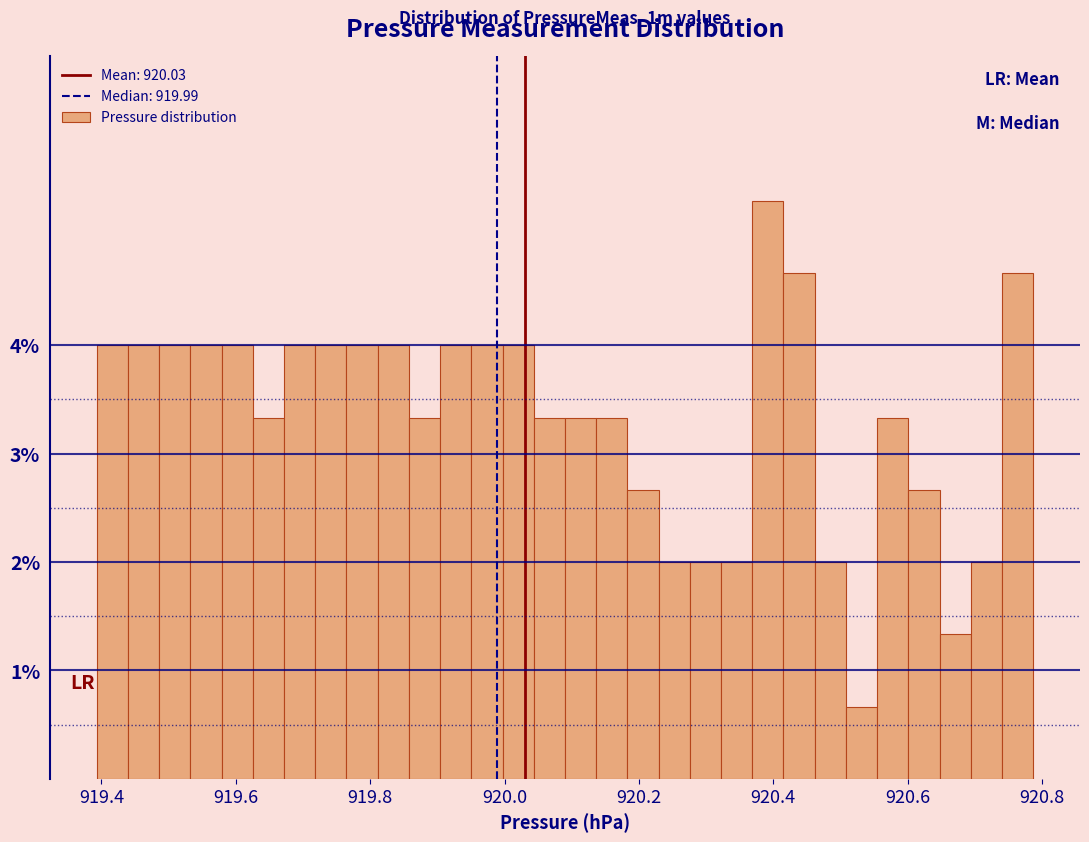

Read against the x-axis, roughly where is the centre of the tallest bar?

920.40